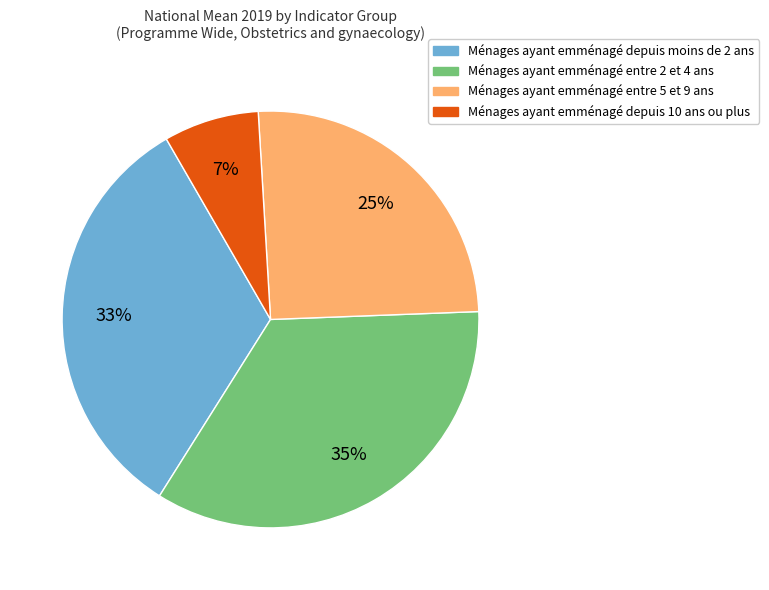

To the nearest percent, what is the average slice percentage?

25%